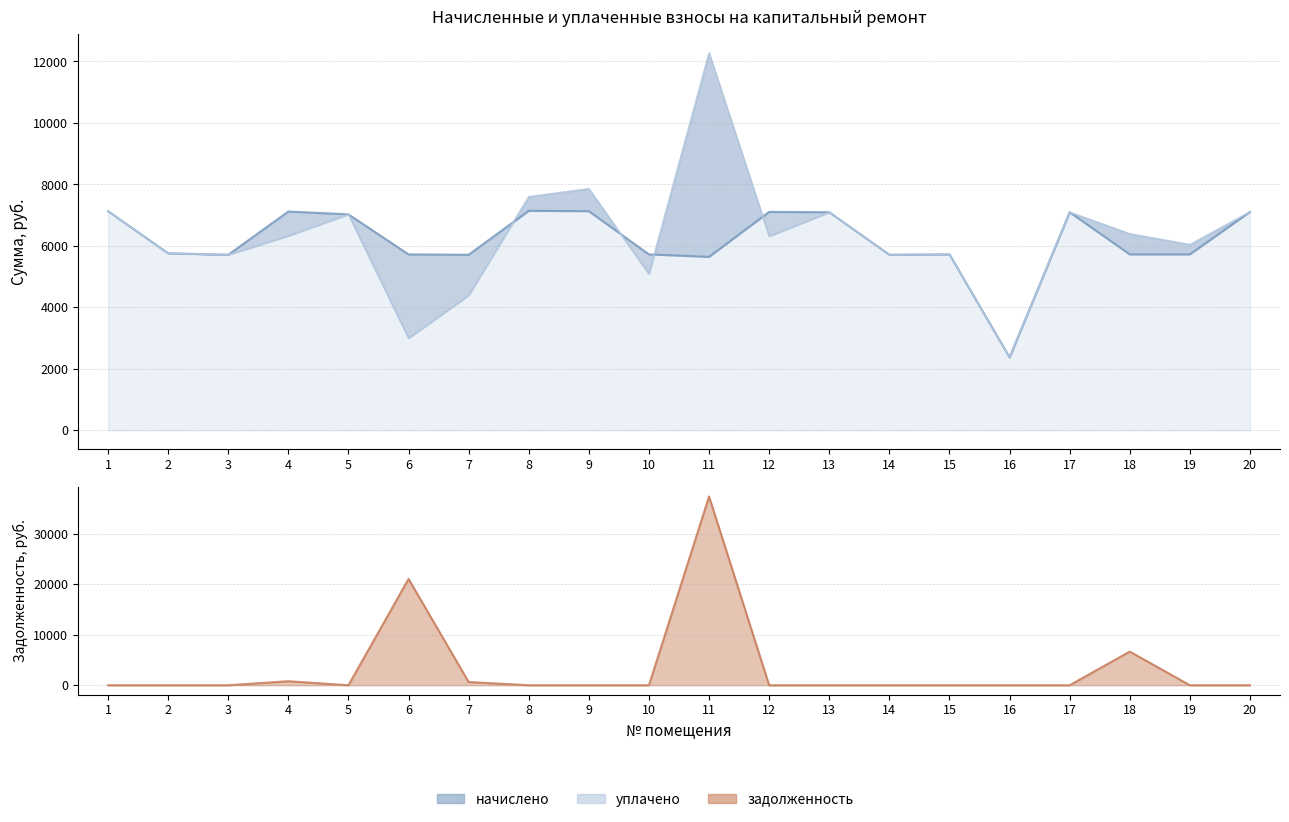

List the series in order of their peak value, highest first.

задолженность, уплачено, начислено